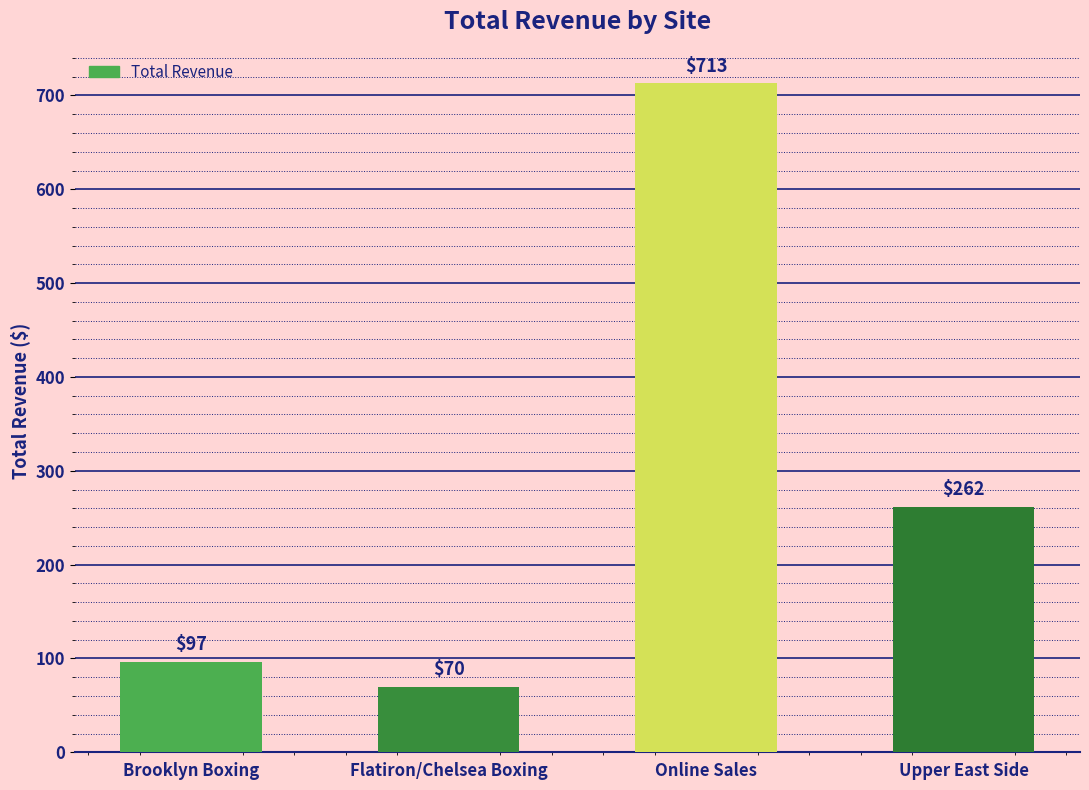

What is the difference between the values at Upper East Side and Online Sales?

451.2